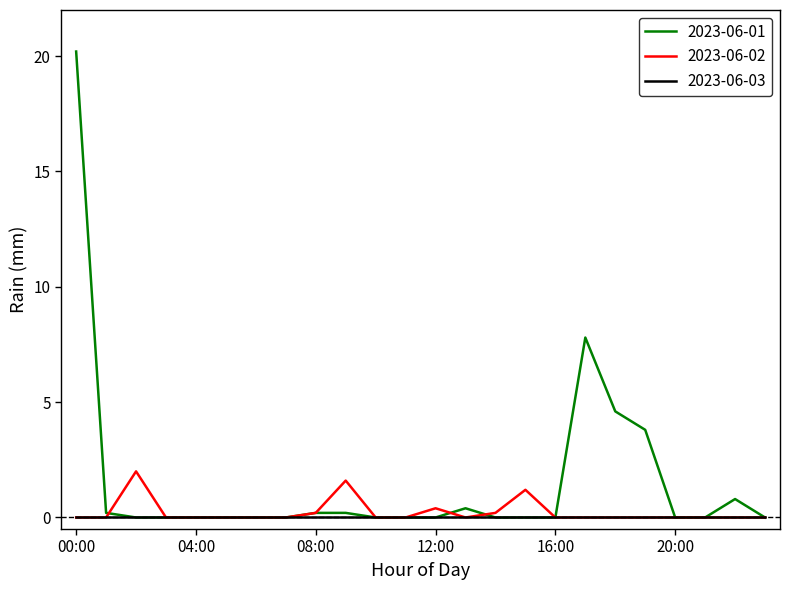

What is the maximum value shown in the chart?

20.2